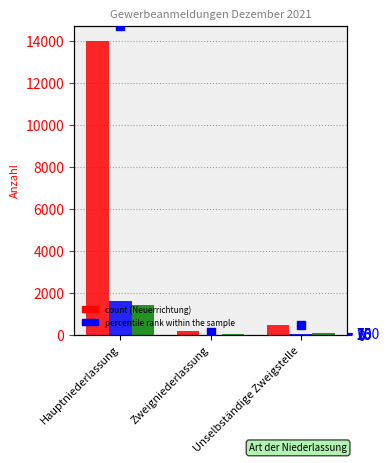

Which series reaches the minimum Y coordinate?

Zuzug